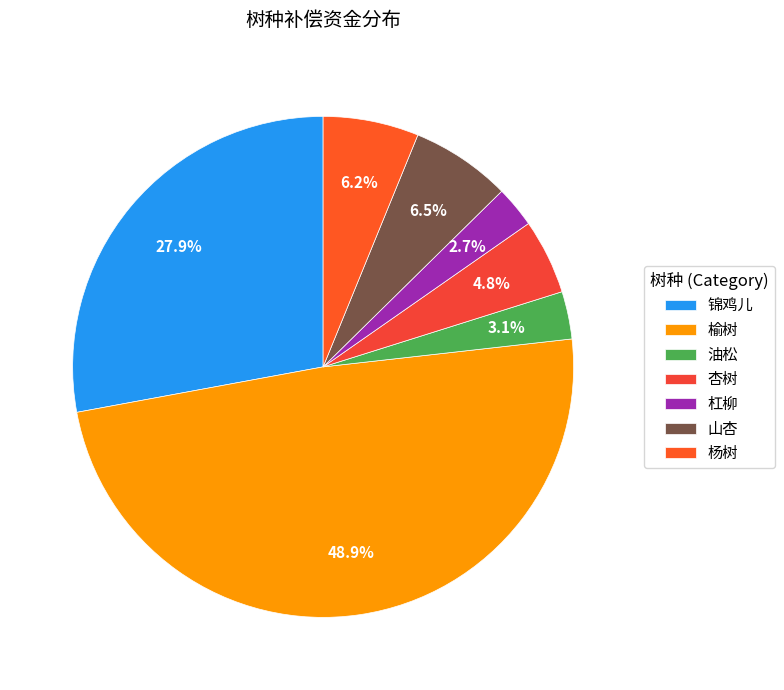

Between 锦鸡儿 and 榆树, which is larger?

榆树